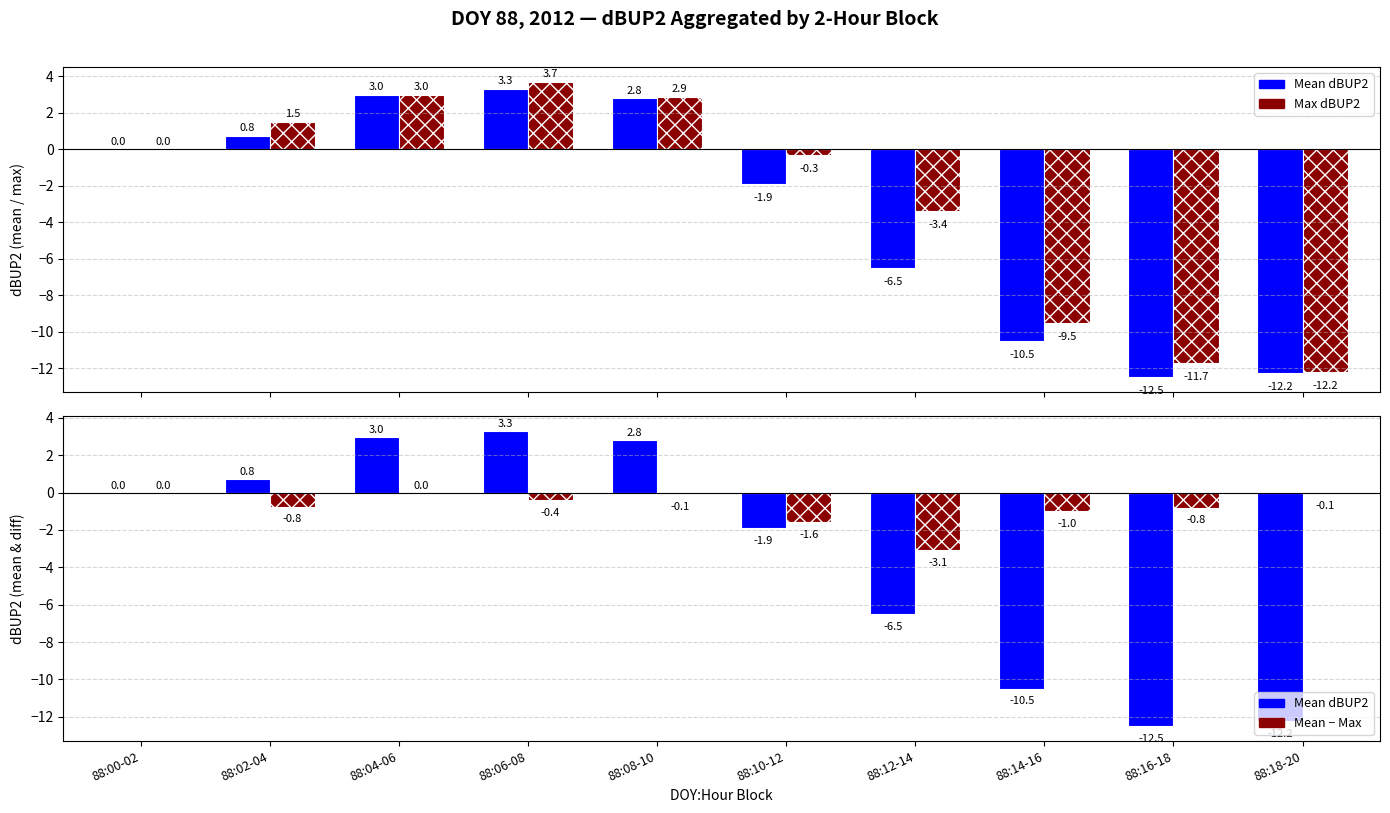

At which label does Max dBUP2 reach its minimum?

88:18-20